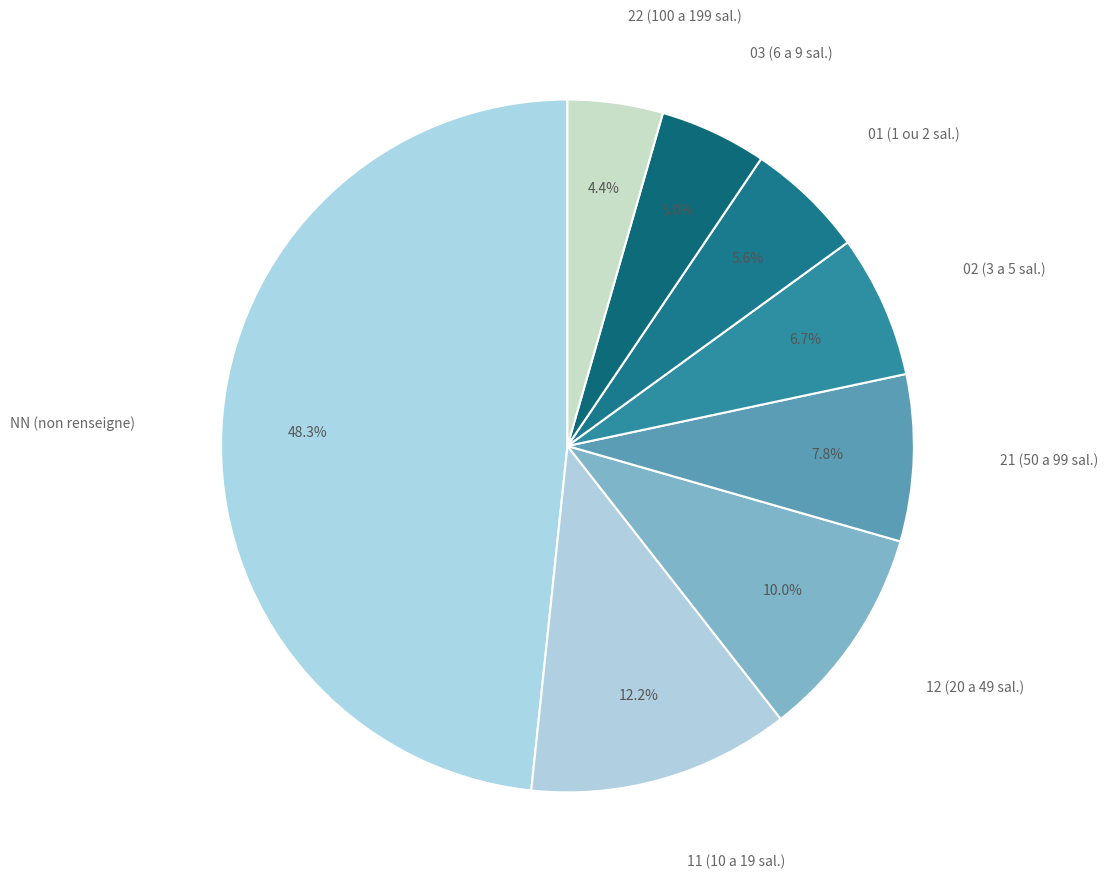

Is there any slice that represents more than half of the pie?

No